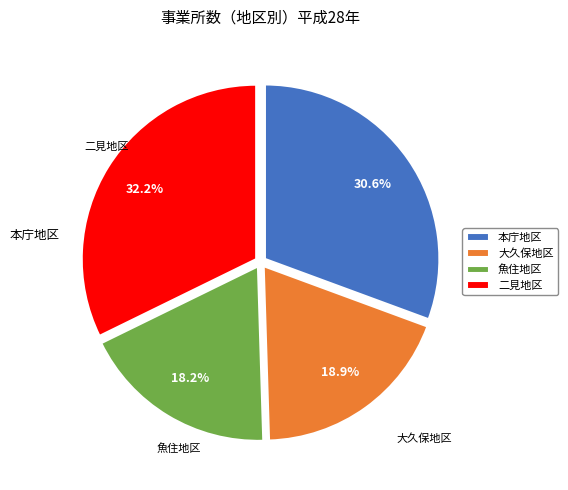

To the nearest percent, what percentage of the pie is 二見地区?

32%